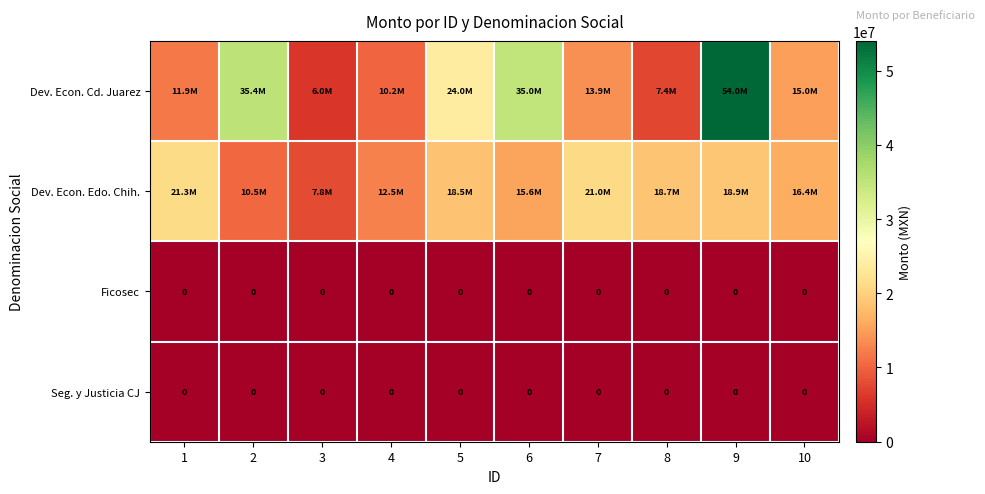

List the series in order of their peak value, highest first.

Dev. Econ. Cd. Juarez, Dev. Econ. Edo. Chih., Ficosec, Seg. y Justicia CJ